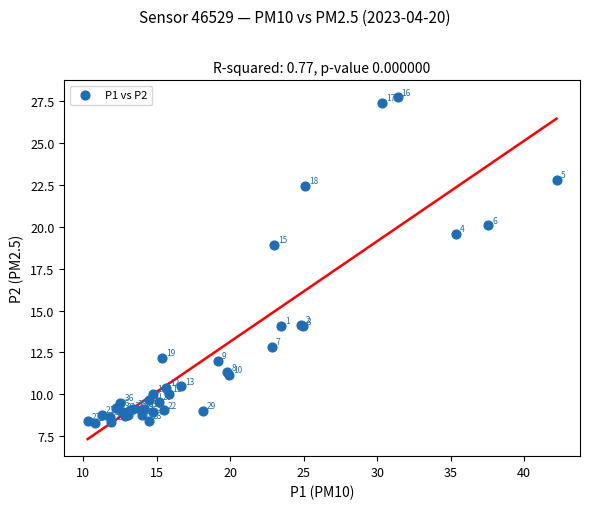

What Y value in the scatter plot is closest to 18?

18.9